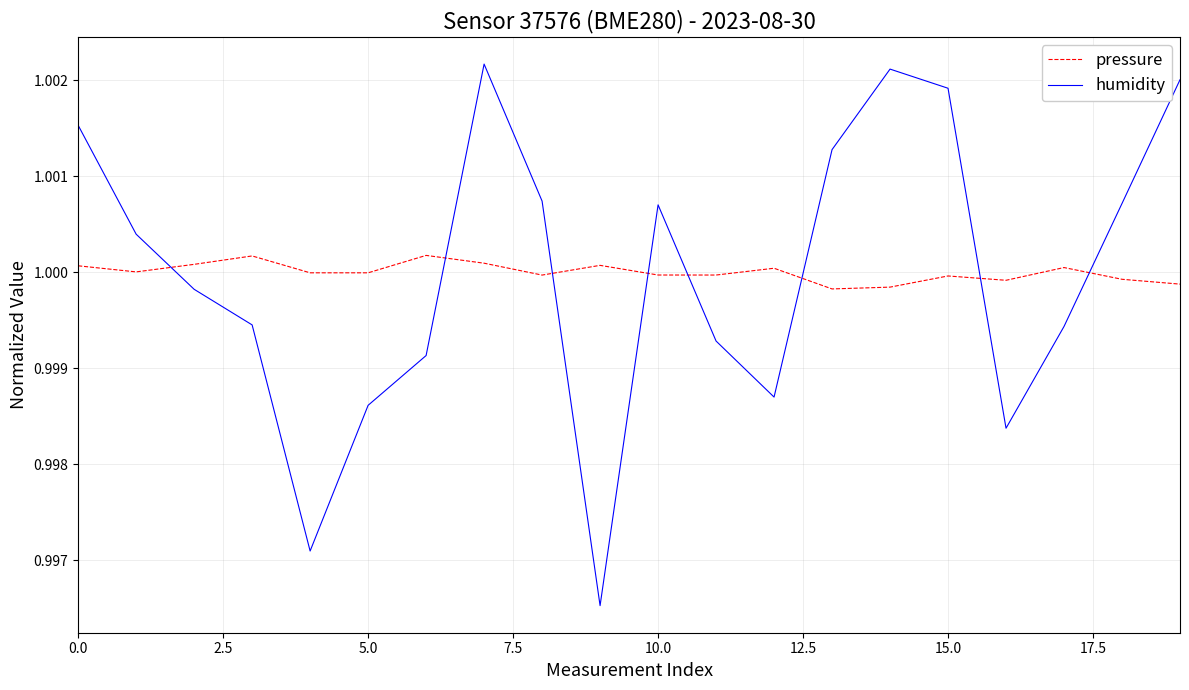

What are all the series names shown in the legend?

pressure, humidity